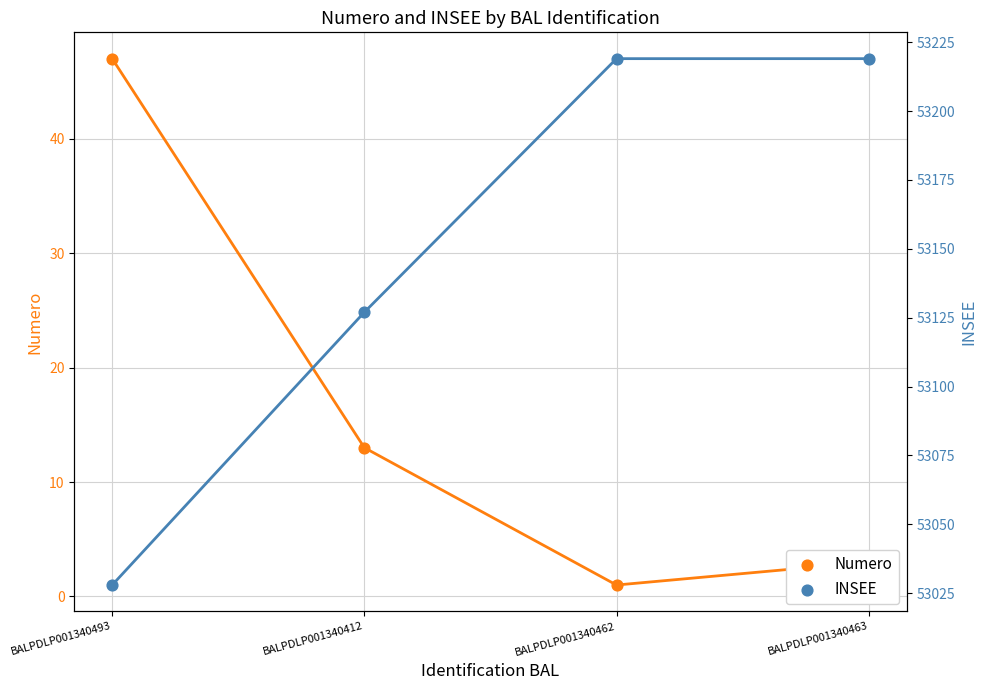

Which series has the largest total across all categories?

INSEE